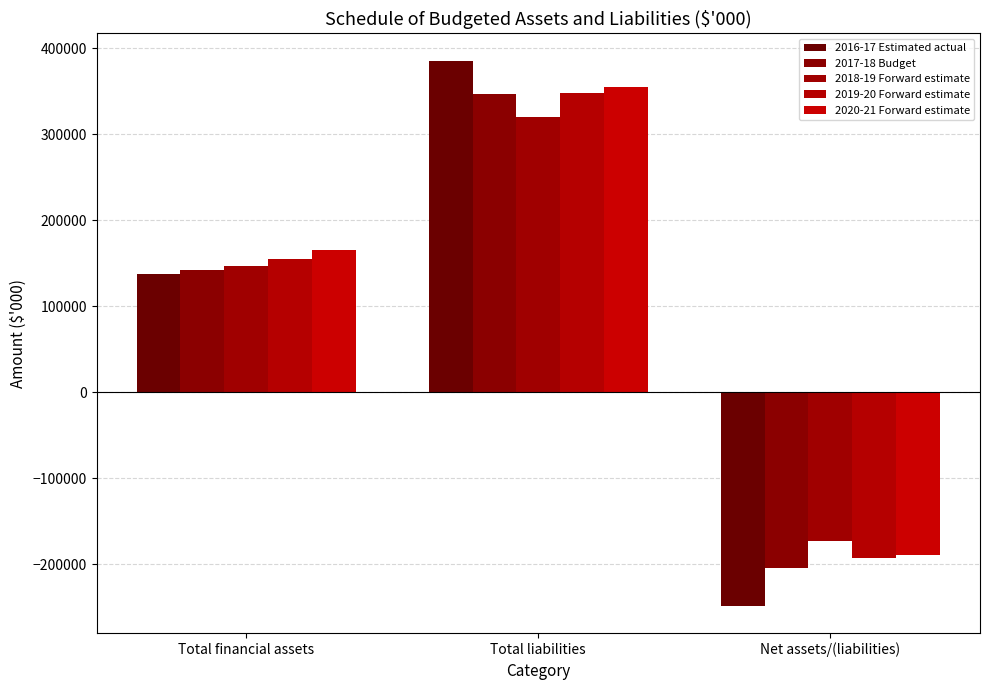

Reading left to right, transcribe all the data shown in this chart.

2016-17 Estimated actual: 137534	385427	-247893
2017-18 Budget: 142044	346580	-204536
2018-19 Forward estimate: 146289	319416	-173127
2019-20 Forward estimate: 155069	347226	-192157
2020-21 Forward estimate: 165182	354380	-189198